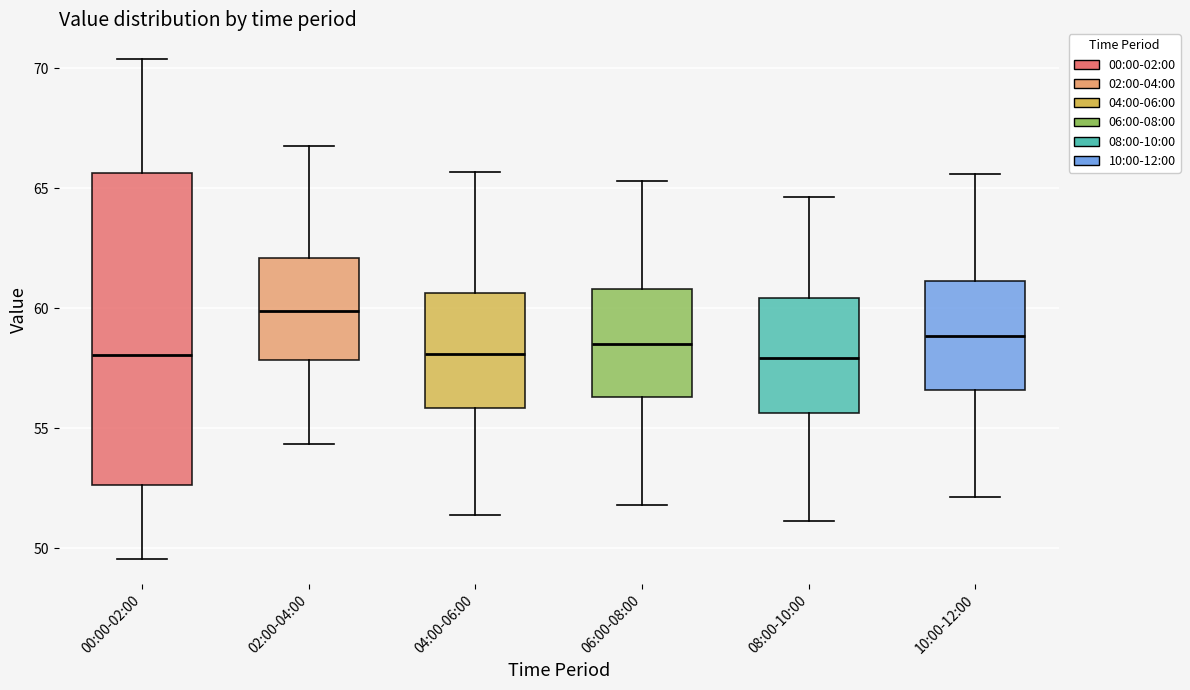

Where does the lower whisker of the box for 10:00-12:00 end on the y-axis? The values are not printed on the chart, so give them approximately, as read against the axis.

52.0